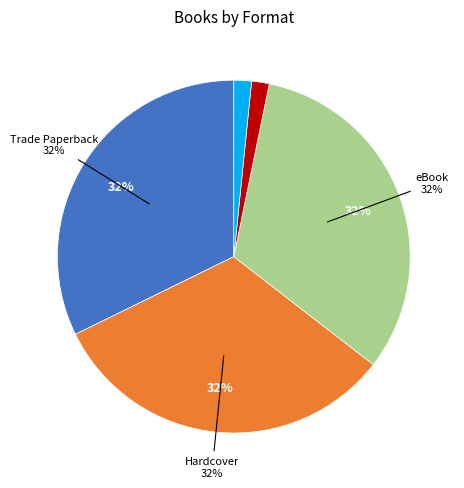

Rank the categories by value from lowest to highest.

Compact Disk, Audio Download, Trade Paperback, Hardcover, eBook